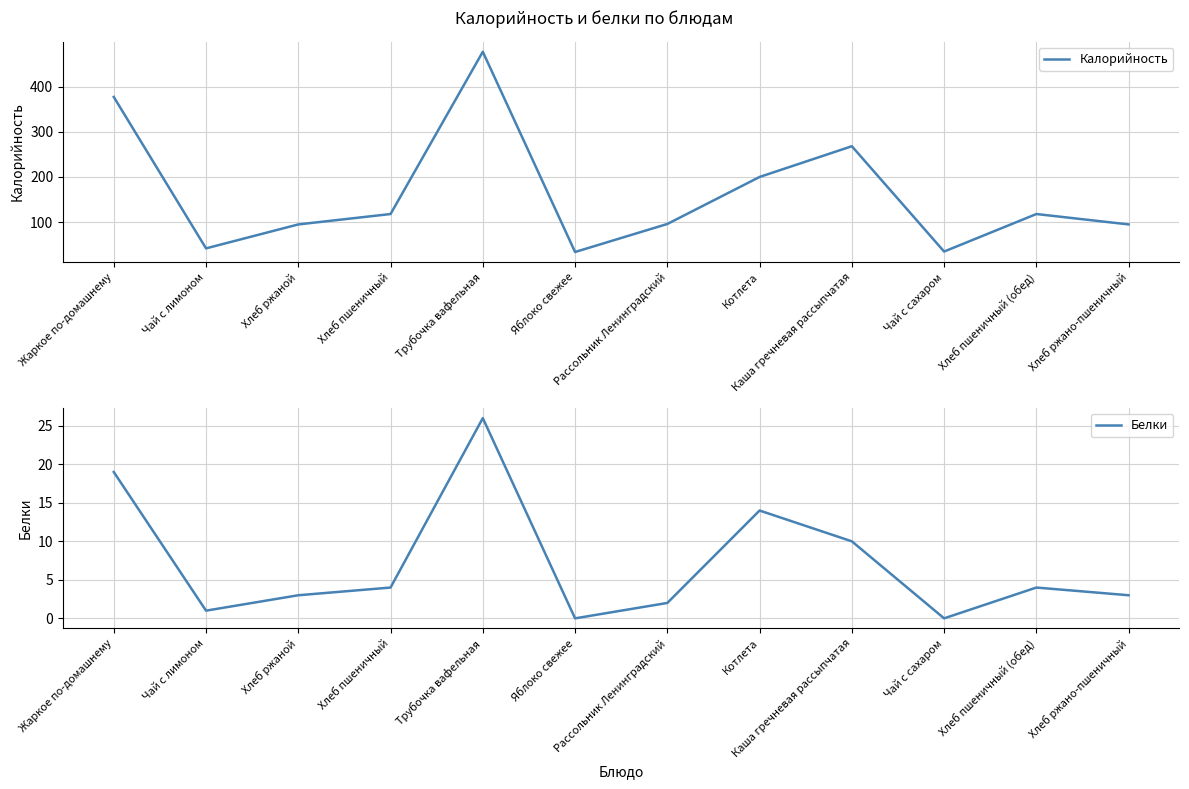

The value of Калорийность at Чай с сахаром is 35. True or false?

True